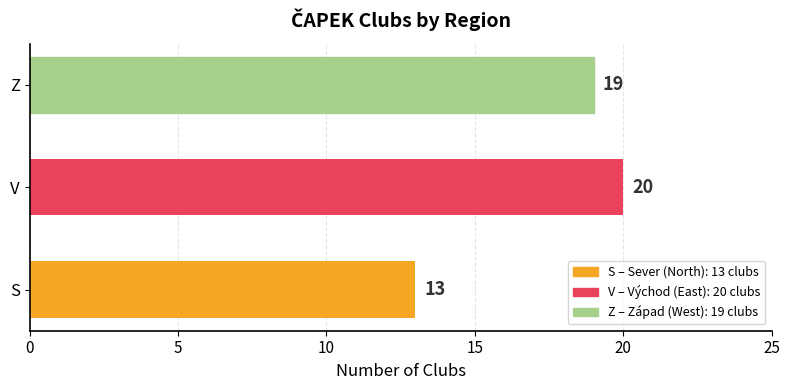

List the labels in order of value, smallest first.

S, Z, V